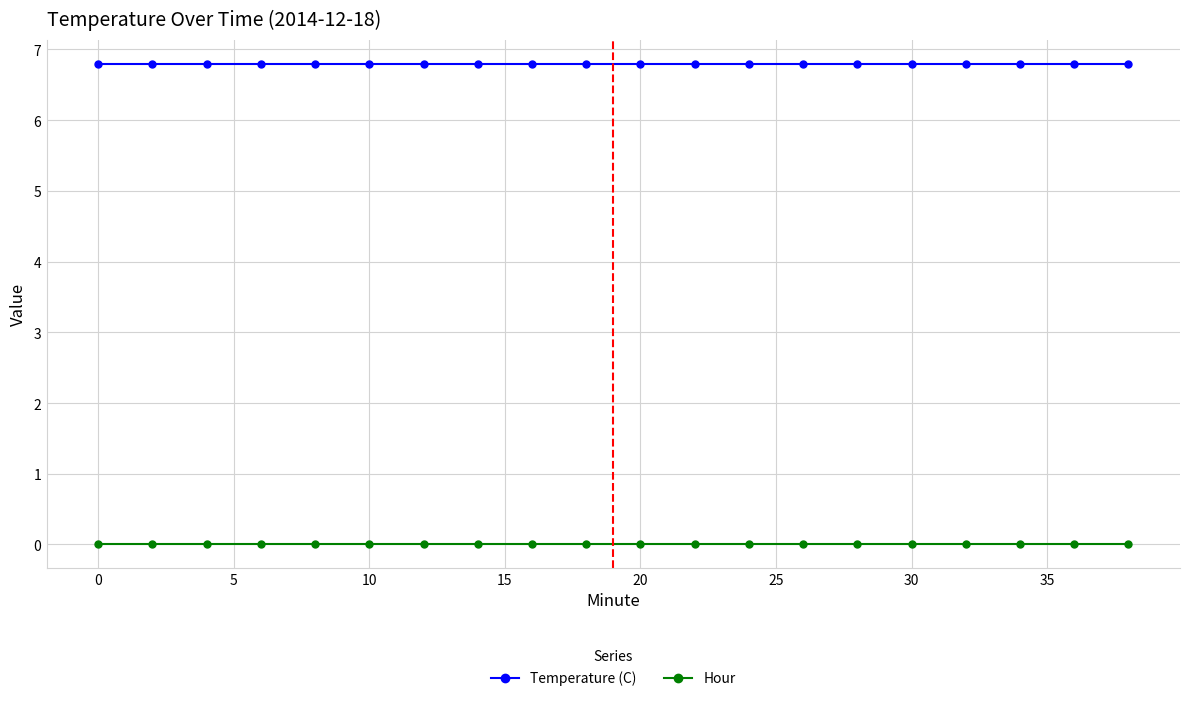

Reading left to right, transcribe all the data shown in this chart.

Temperature (C): 6.8	6.8	6.8	6.8	6.8	6.8	6.8	6.8	6.8	6.8	6.8	6.8	6.8	6.8	6.8	6.8	6.8	6.8	6.8	6.8
Hour: 0.0	0.0	0.0	0.0	0.0	0.0	0.0	0.0	0.0	0.0	0.0	0.0	0.0	0.0	0.0	0.0	0.0	0.0	0.0	0.0